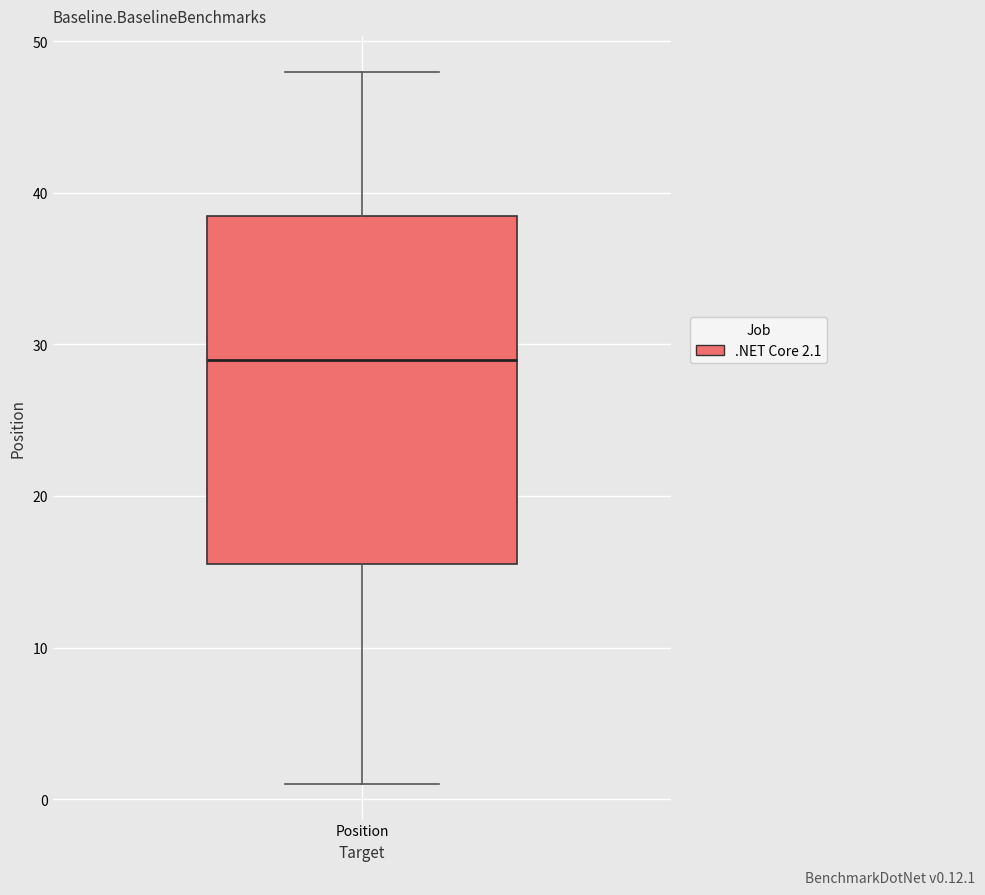

Transcribe this box plot: give where the median line is, the range the box spans, and where the two whiskers end, as read against the y-axis. The values are not printed on the chart, so give them approximately, as read against the axis.

median 29, box 16 to 39, whiskers 1 to 48